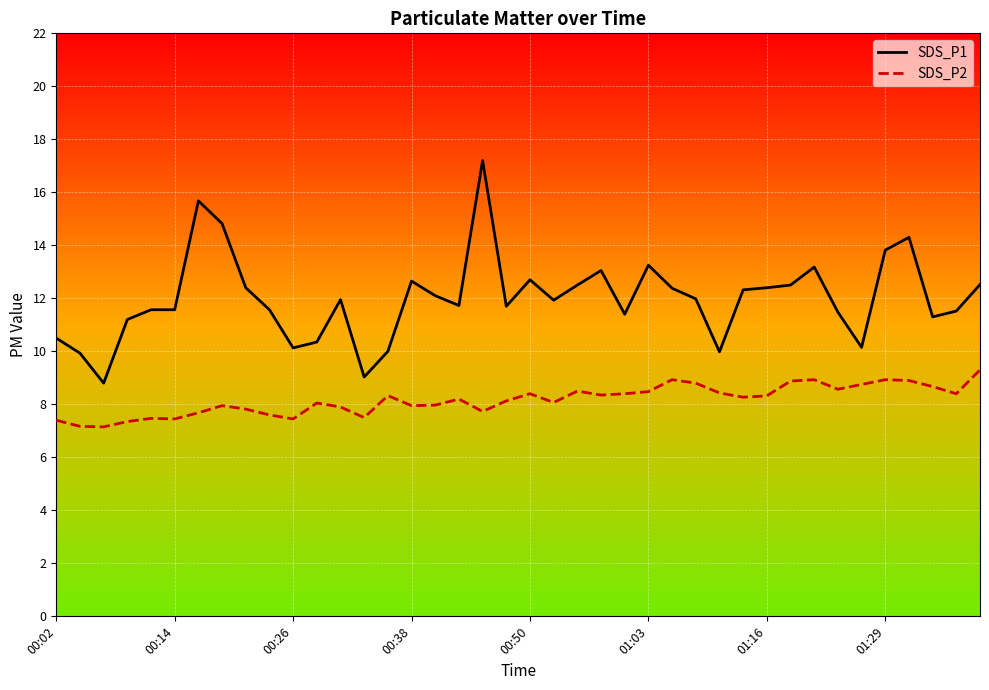

True or false: SDS_P1 and SDS_P2 cross at least once.

False